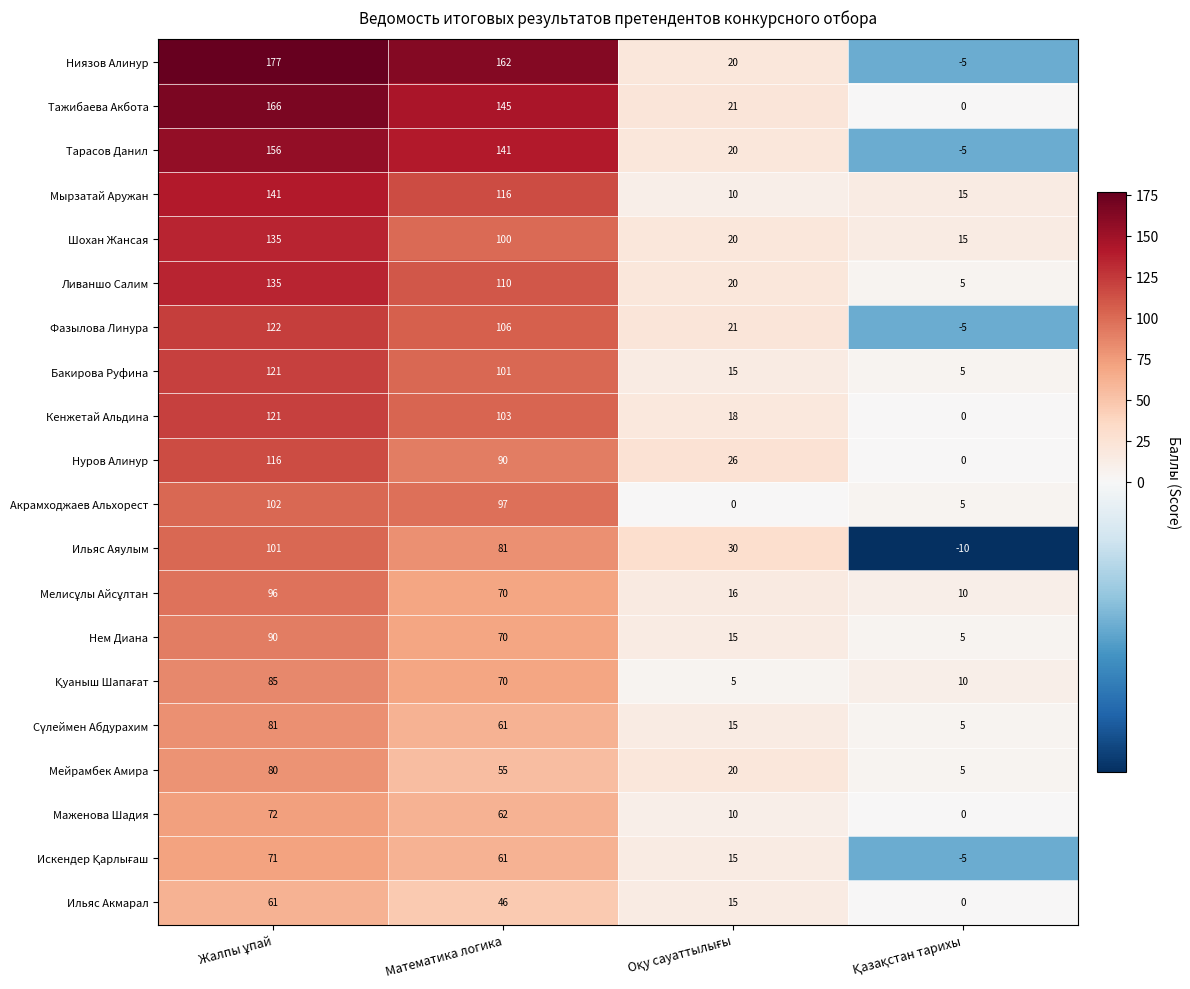

What is the maximum value shown in the chart?

177